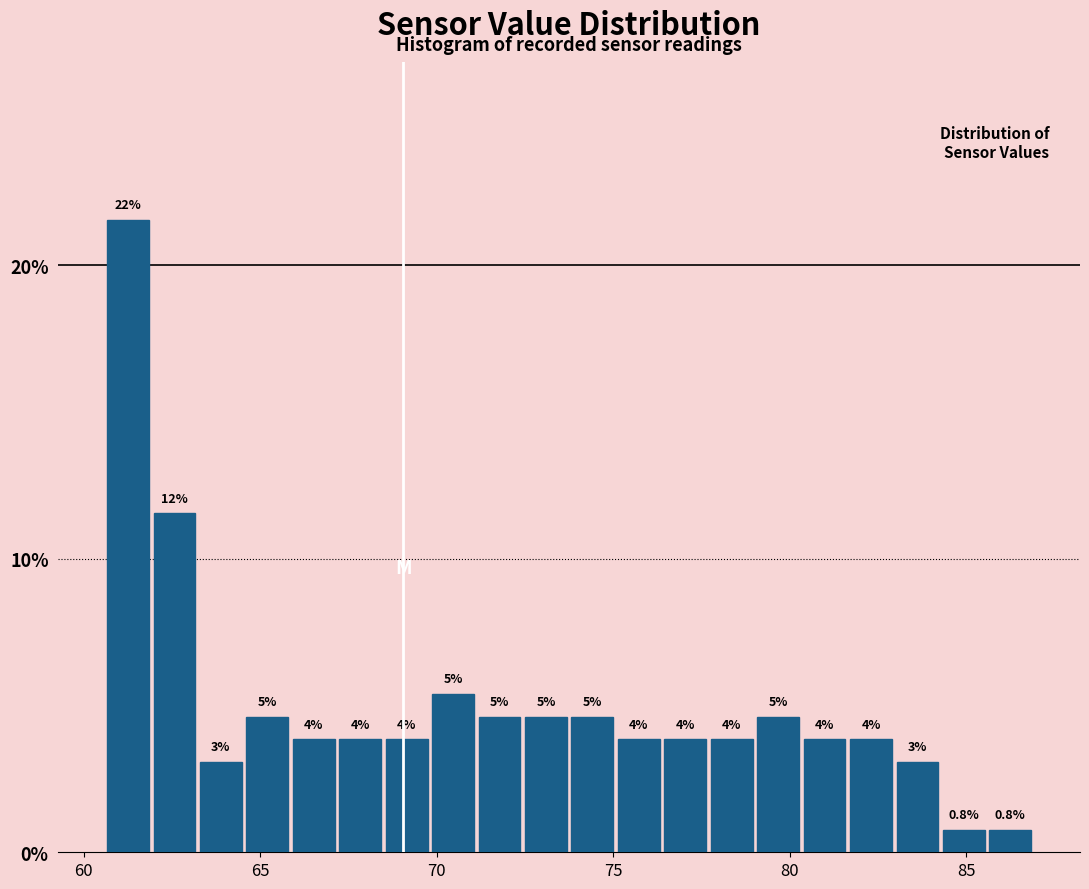

Around what value on the x-axis is the tallest bar? Give the approximate position of its centre, as read against the axis.

61.5